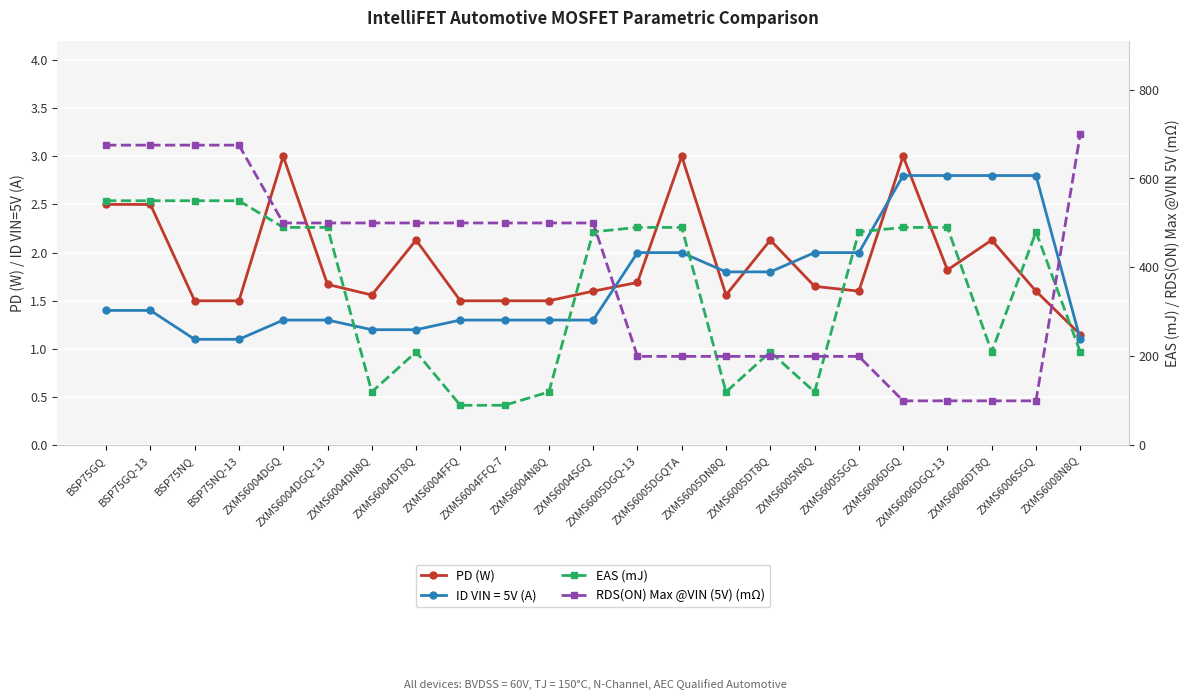

What is the difference between the second highest and minimum values in the PD (W) series?

1.9